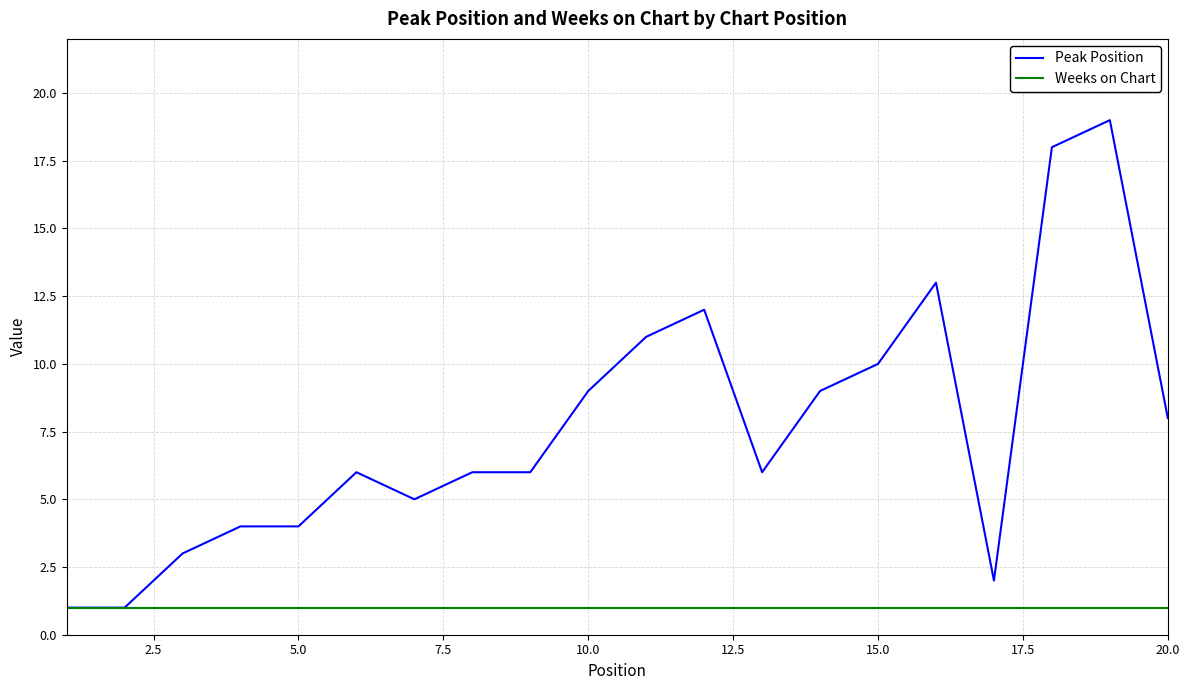

Which series has the largest total across all categories?

Peak Position